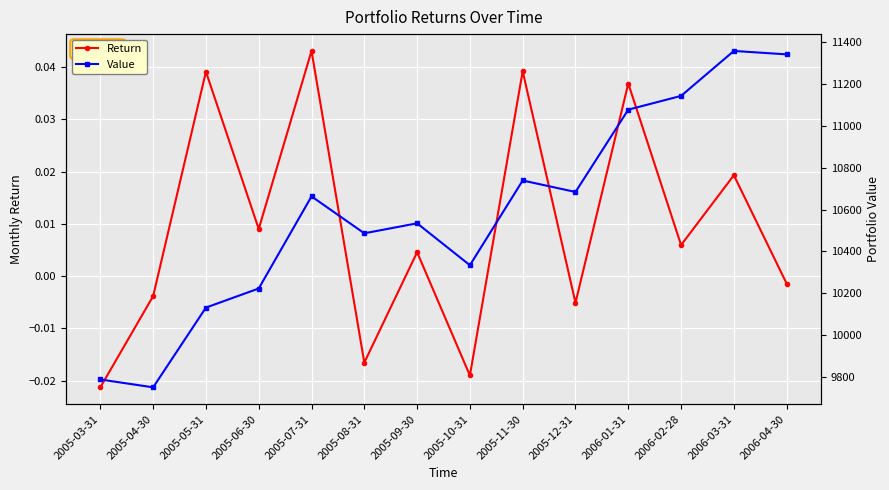

True or false: Return and Value cross at least once.

False